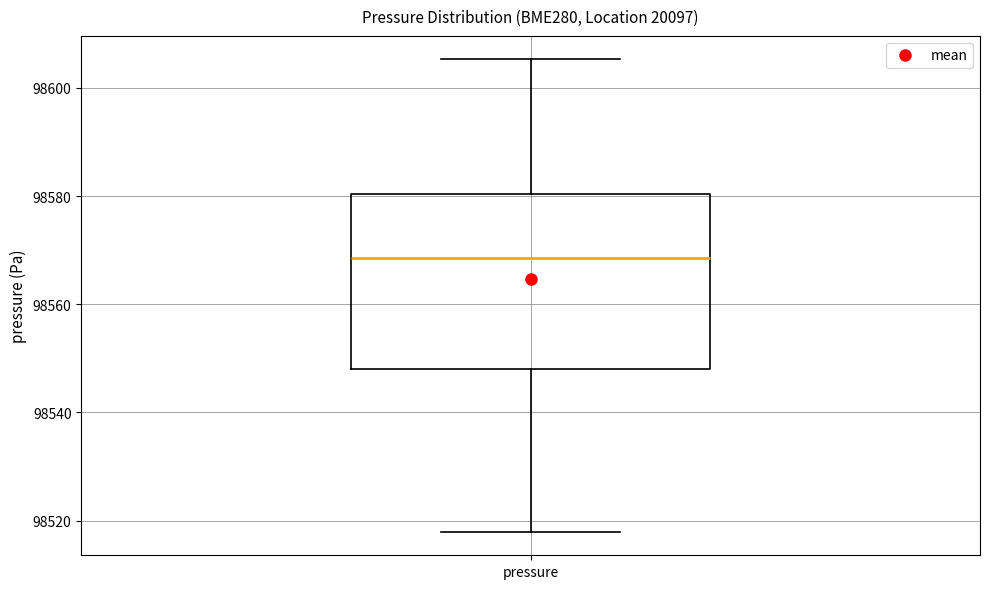

Transcribe this box plot: give where the median line is, the range the box spans, and where the two whiskers end, as read against the y-axis. The values are not printed on the chart, so give them approximately, as read against the axis.

median 98568, box 98548 to 98580, whiskers 98518 to 98606